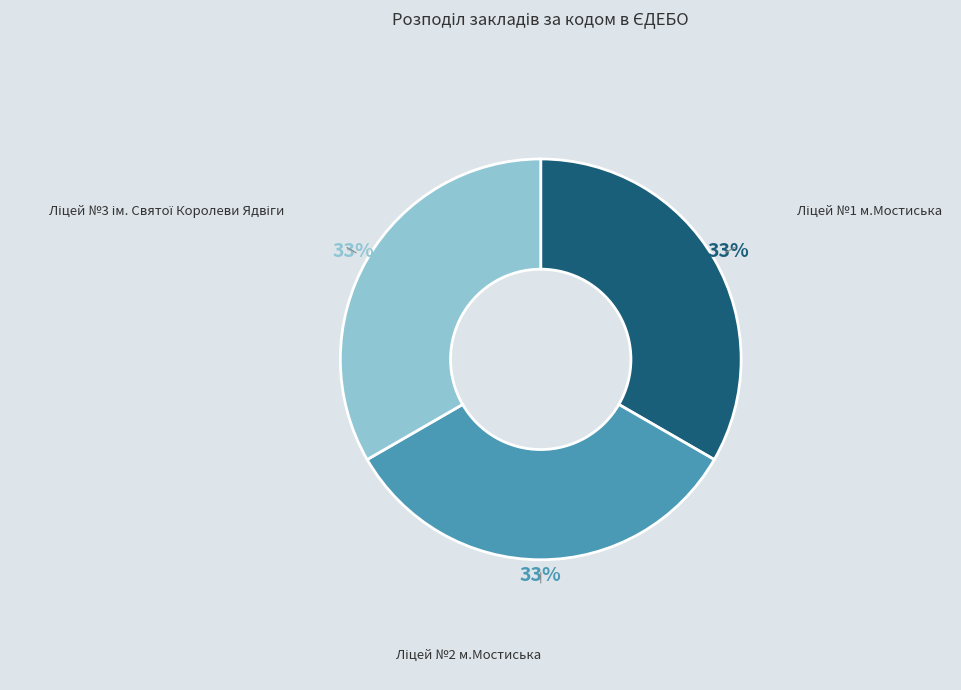

To the nearest percent, what is the average slice percentage?

33%